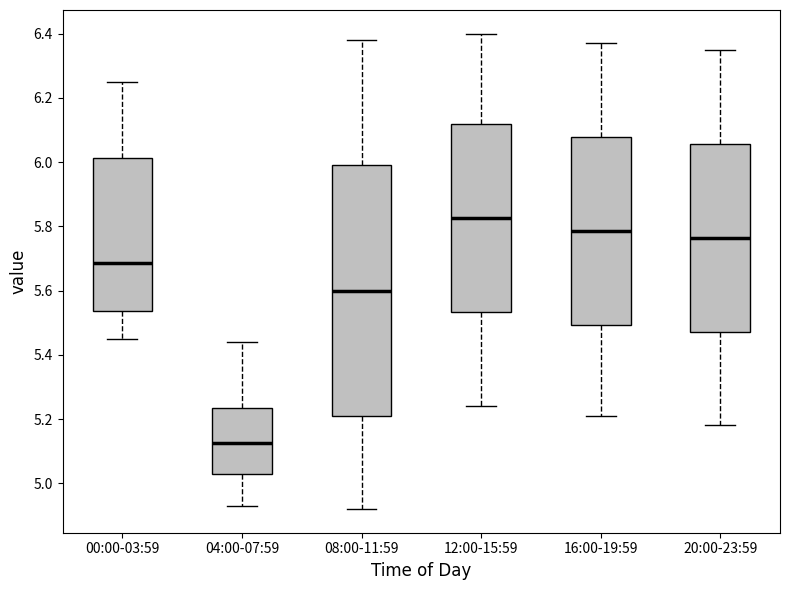

Reading left to right, read every box against the y-axis: the position of its median line, the range the box covers, and the ends of its whiskers. The values are not printed on the chart, so give them approximately, as read against the axis.

00:00-03:59: median 5.68, box 5.54 to 6.02, whiskers 5.46 to 6.26
04:00-07:59: median 5.12, box 5.02 to 5.24, whiskers 4.94 to 5.44
08:00-11:59: median 5.60, box 5.22 to 6.00, whiskers 4.92 to 6.38
12:00-15:59: median 5.82, box 5.54 to 6.12, whiskers 5.24 to 6.40
16:00-19:59: median 5.78, box 5.50 to 6.08, whiskers 5.22 to 6.38
20:00-23:59: median 5.76, box 5.48 to 6.06, whiskers 5.18 to 6.36